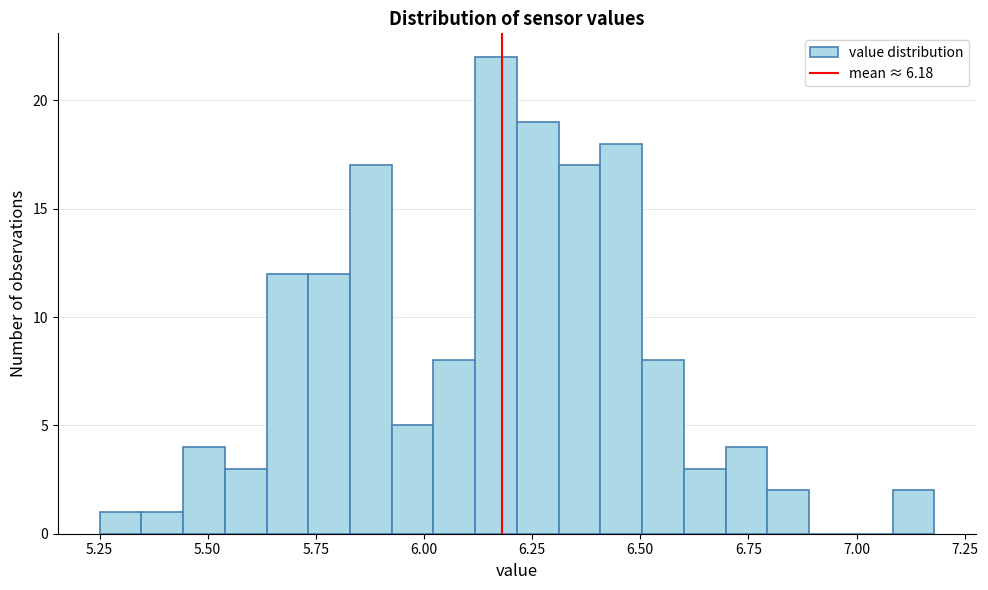

Read against the x-axis, roughly where is the centre of the tallest bar?

6.15